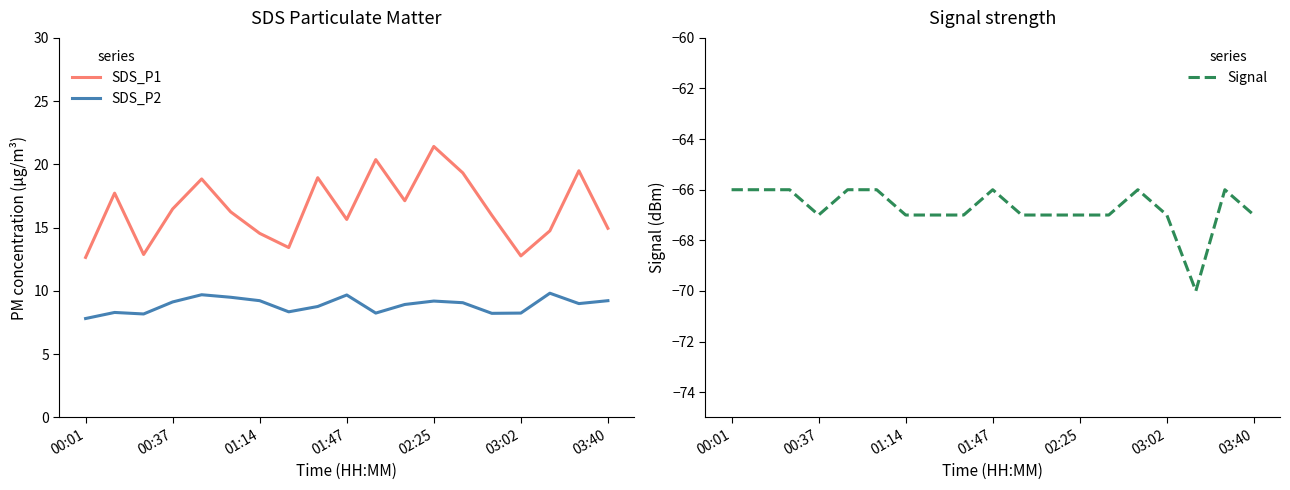

What is the difference between the highest and lowest values at 8?

86.0